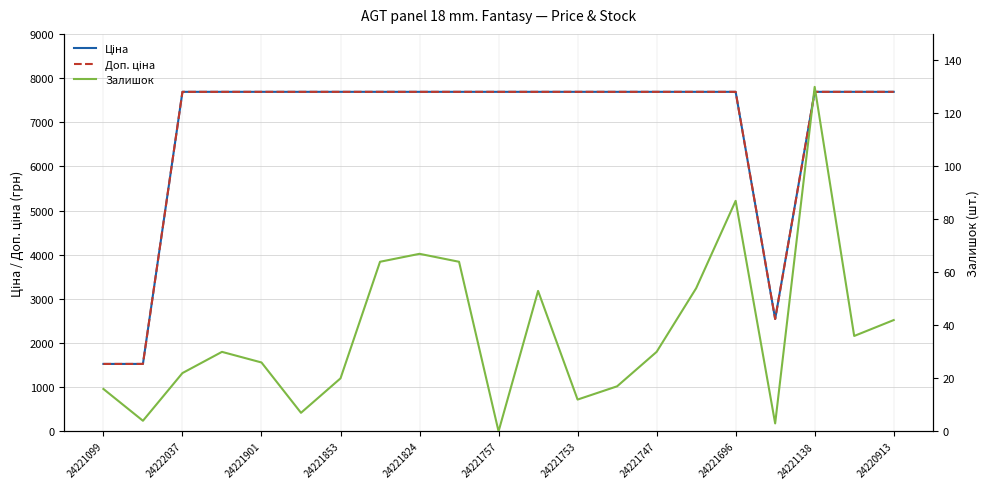

Which series has the largest range (max minus min)?

Ціна